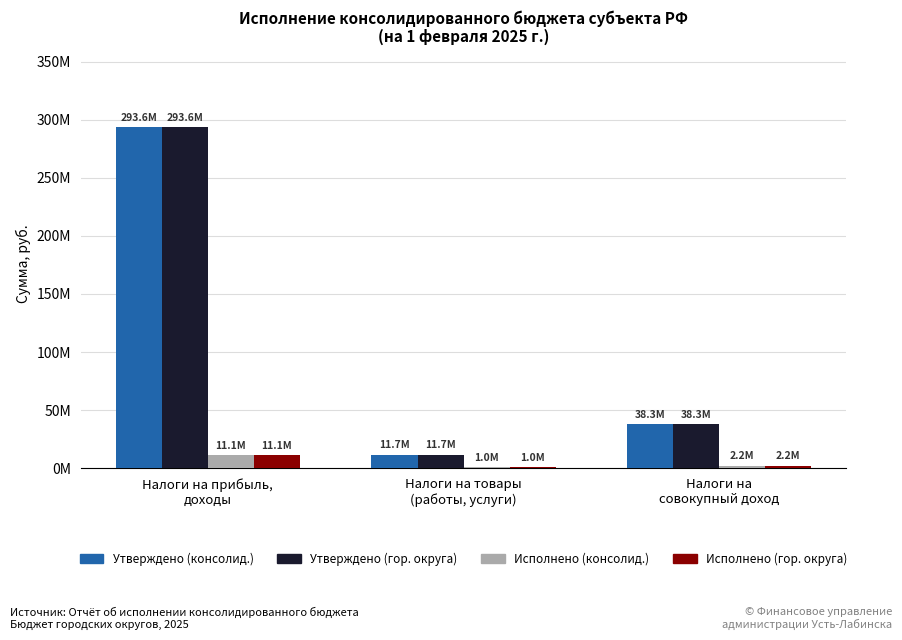

Are the bars horizontal?

No